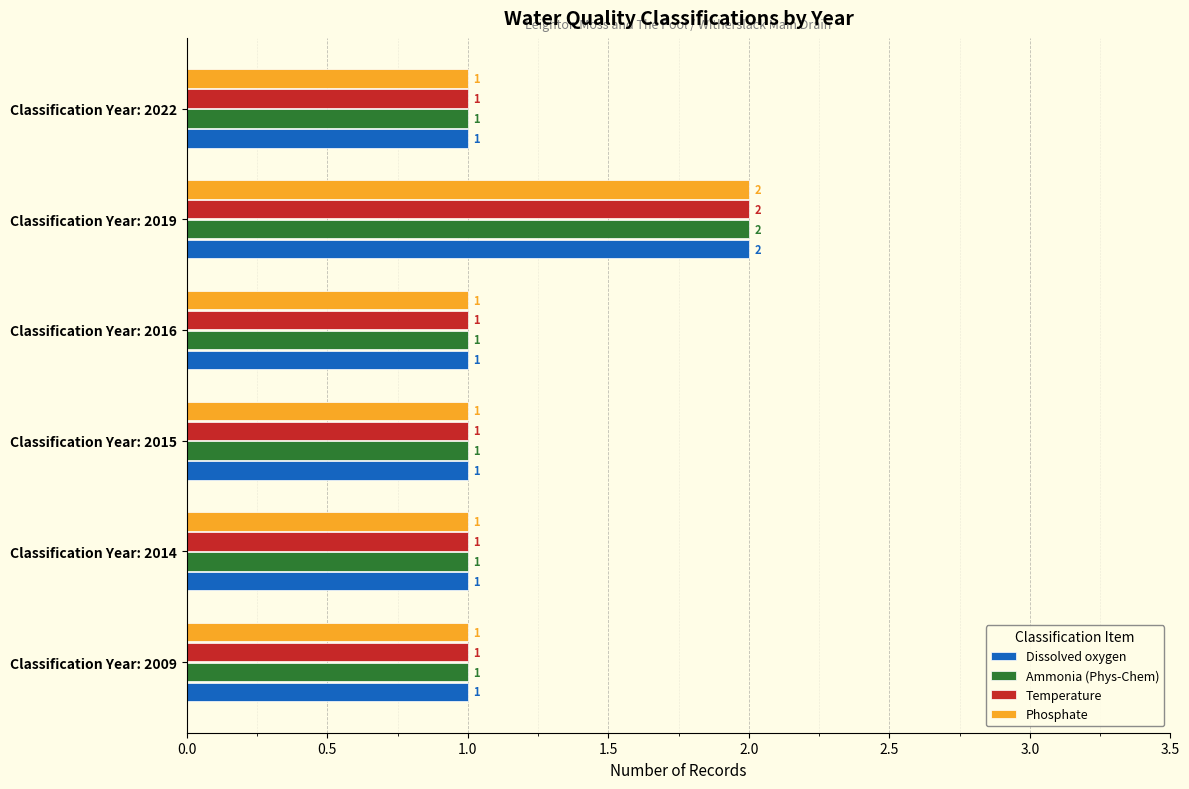

Which category has the highest value in the Ammonia (Phys-Chem) series?

Classification Year: 2019